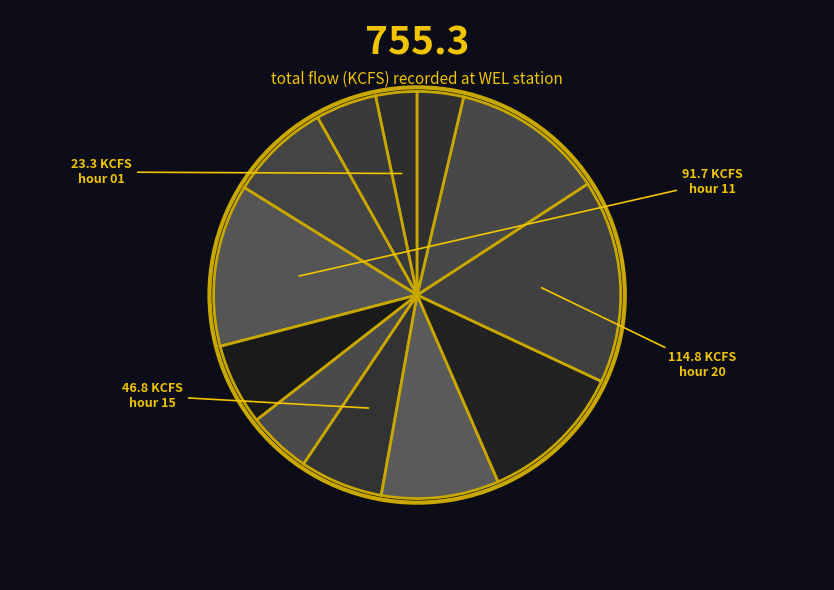

To the nearest percent, what is the average slice percentage?

8%